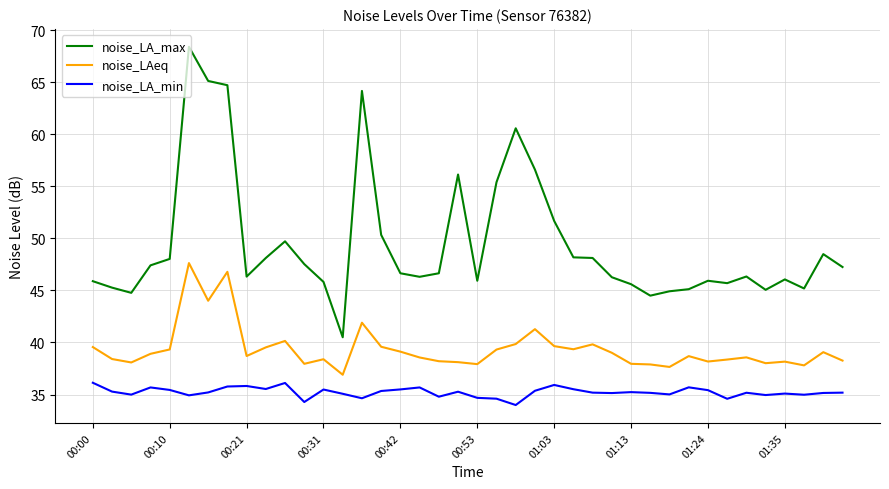

True or false: noise_LA_max and noise_LAeq cross at least once.

False